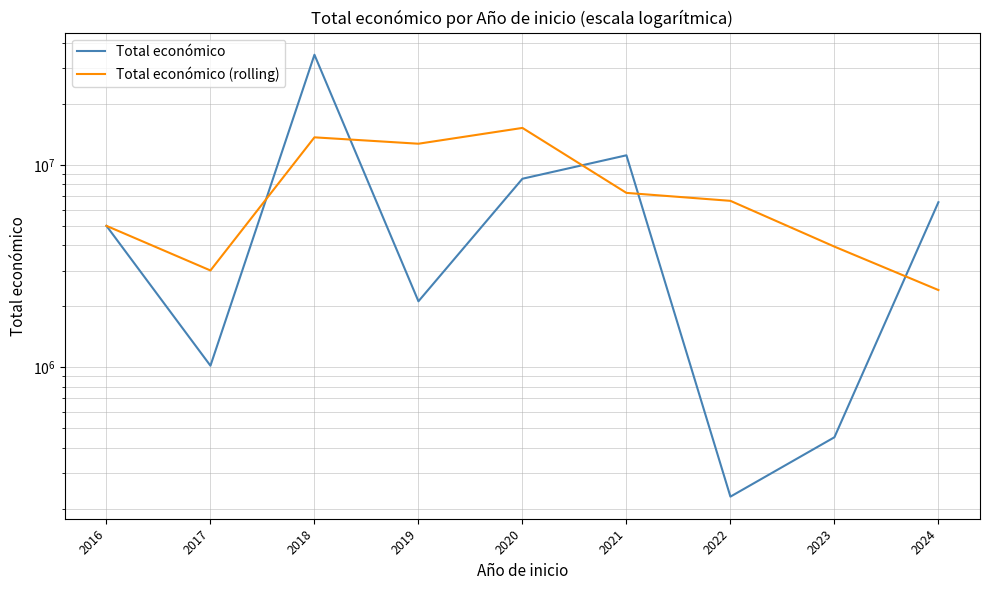

What is the maximum value shown in the chart?

35025268.0